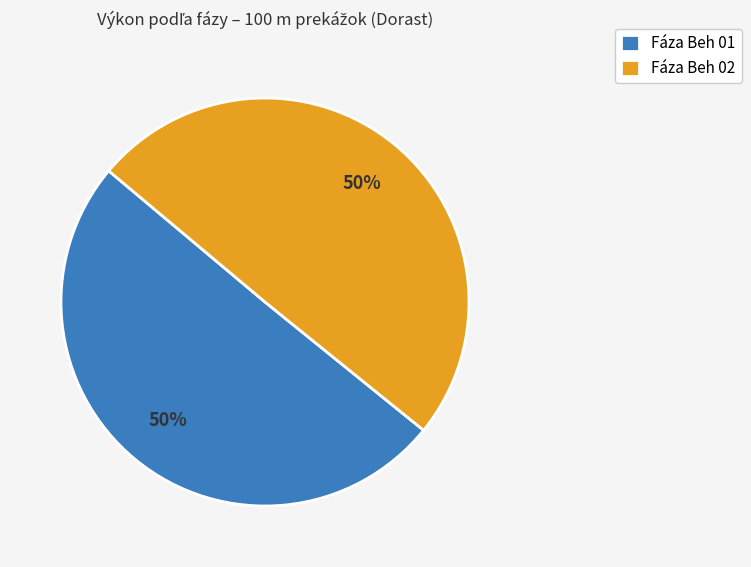

Approximately how many times larger is the value at Fáza Beh 02 compared to Fáza Beh 01?

1.0